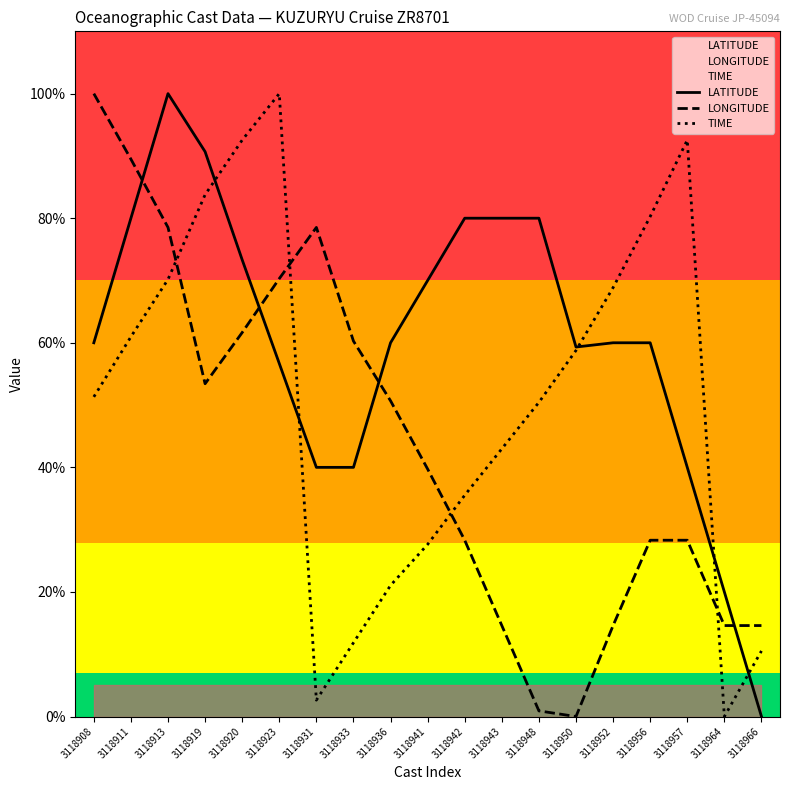

At which label does TIME reach its minimum?

3118964